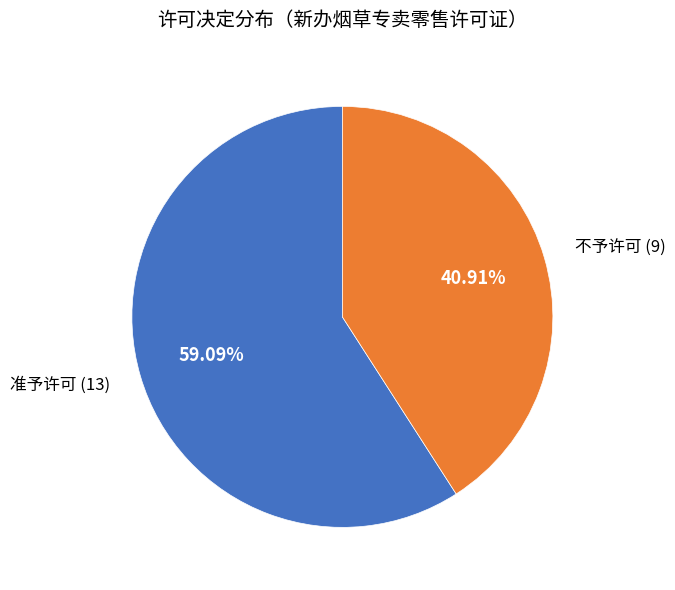

Is there a majority slice in this chart?

Yes